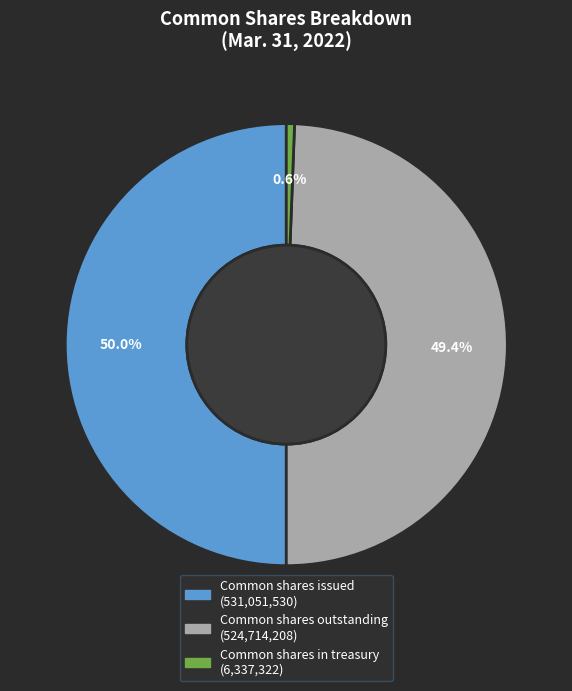

Does Common shares outstanding account for over 50% of the chart?

No